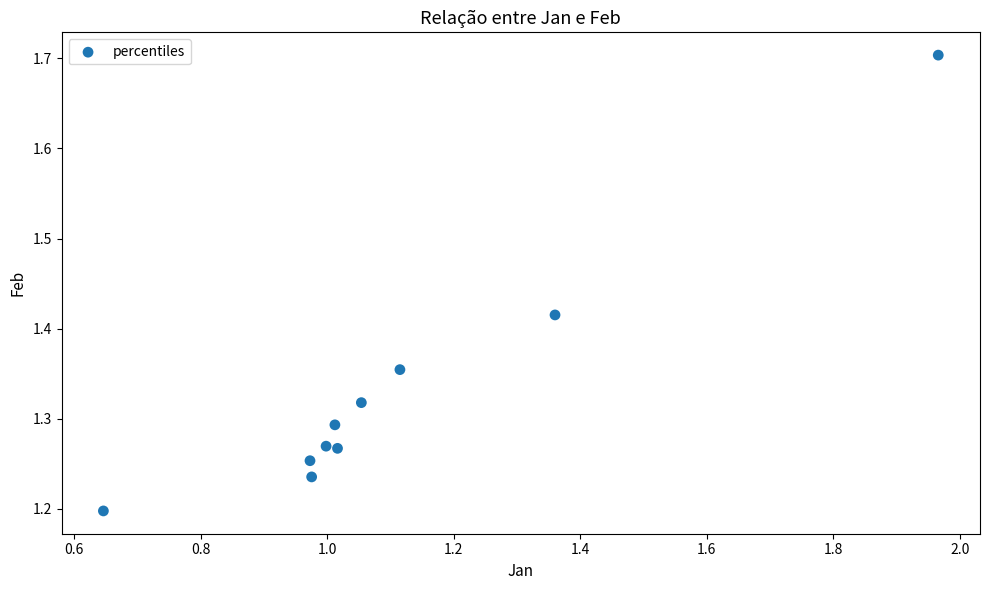

What is the range of Y values (max minus min)?

0.5